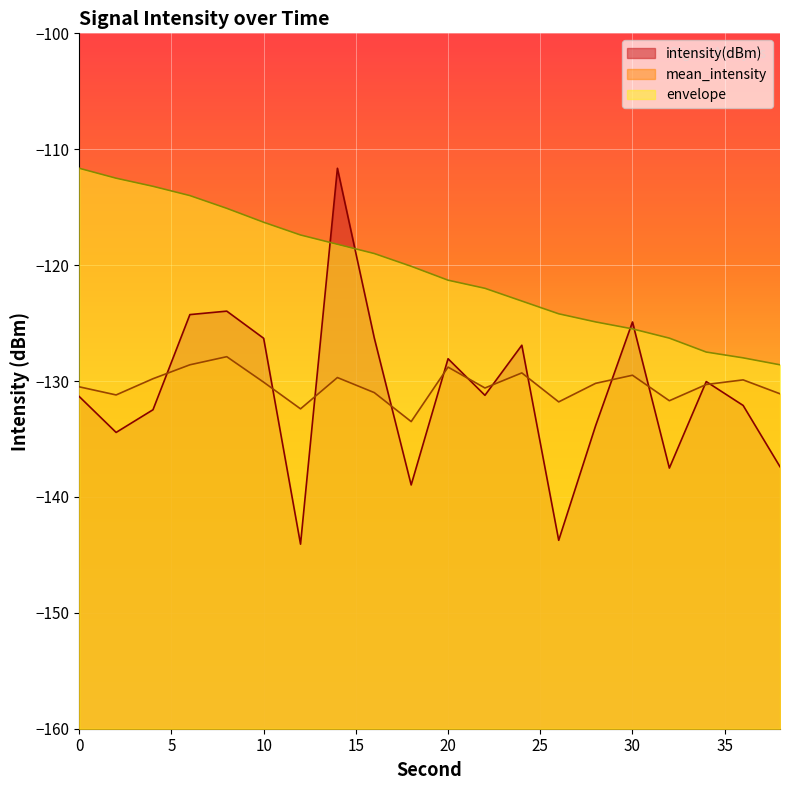

Which category has the highest value across all series?

14